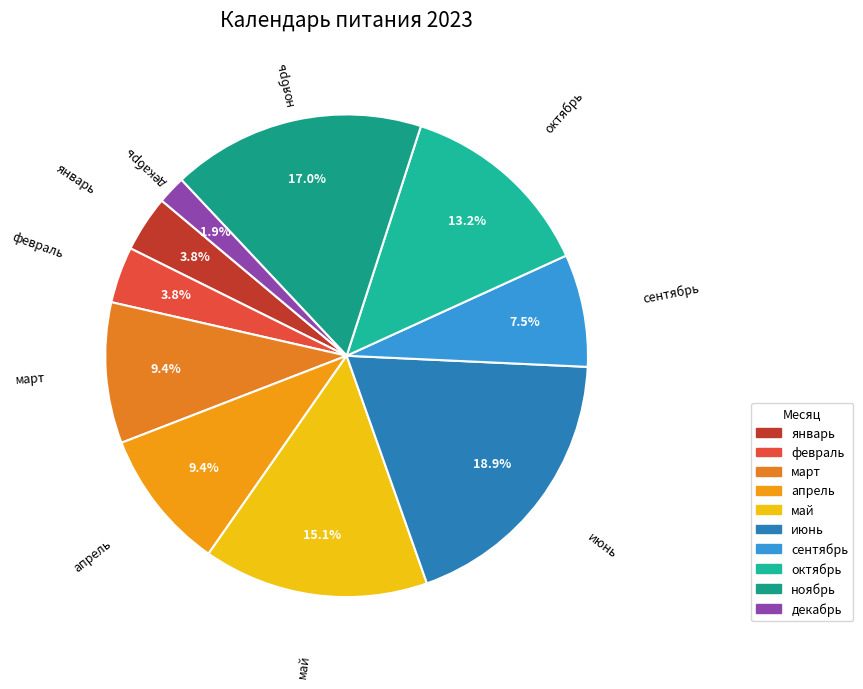

To the nearest percent, what percentage of the pie is декабрь?

2%